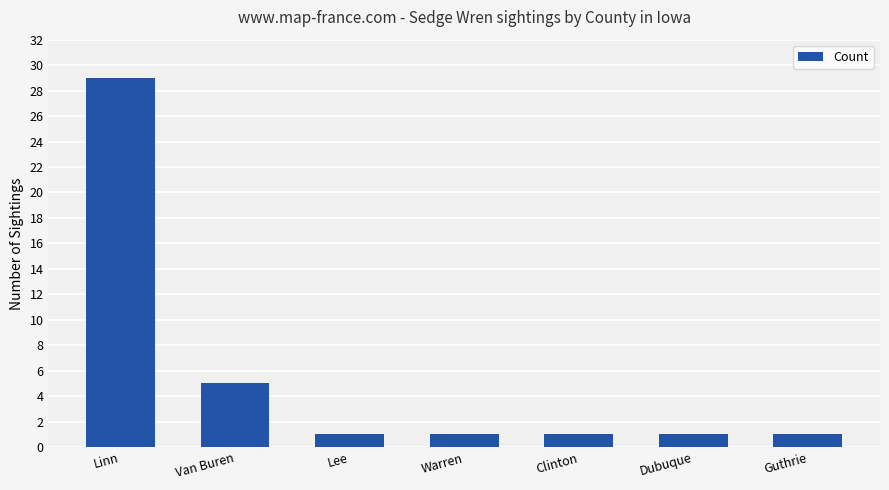

Approximately how many times larger is the value at Dubuque compared to Clinton?

1.0